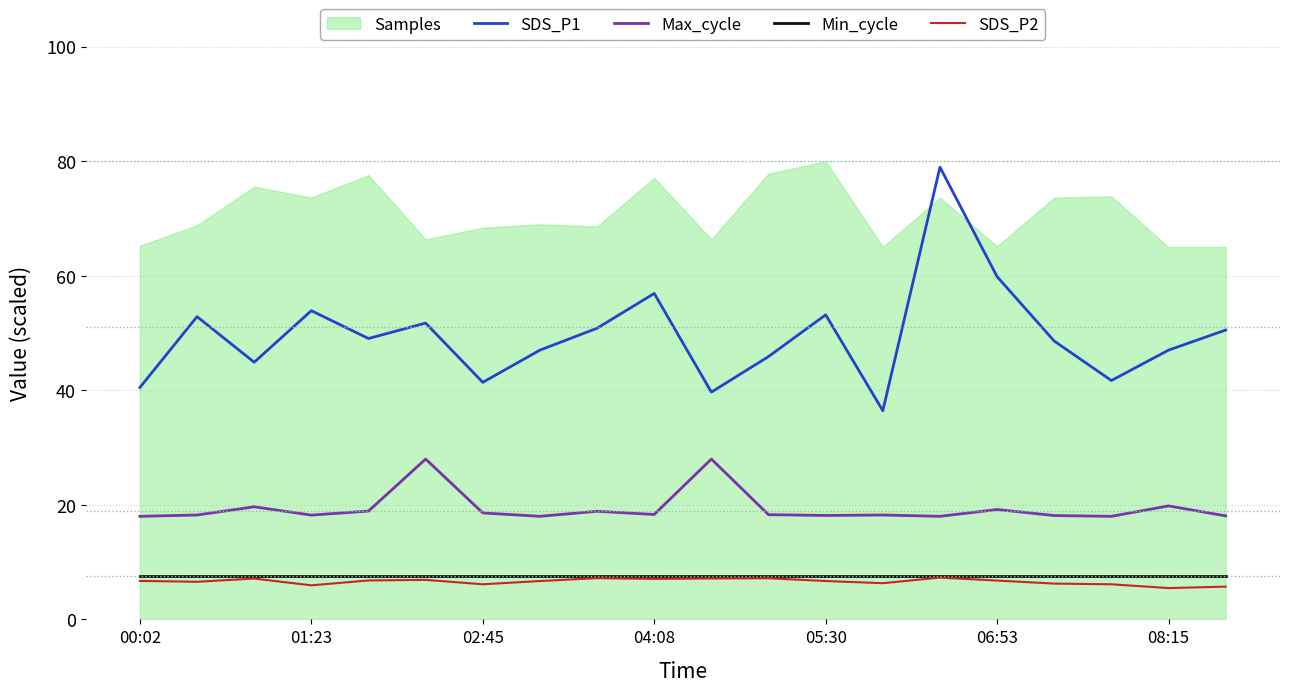

Reading right to left, transcribe all the data shown in this chart.

SDS_P1: 50.5	47.0	41.7	48.6	59.9	79.0	36.4	53.2	45.9	39.7	56.9	50.9	47.0	41.4	51.8	49.1	53.9	44.9	52.9	40.5
Max_cycle: 18.1	19.8	18.0	18.1	19.2	18.0	18.2	18.2	18.3	28.0	18.3	18.9	18.0	18.6	28.0	18.9	18.2	19.7	18.2	18.0
Min_cycle: 7.5	7.5	7.5	7.5	7.5	7.5	7.5	7.5	7.5	7.5	7.5	7.5	7.5	7.5	7.5	7.5	7.5	7.5	7.5	7.5
SDS_P2: 5.7	5.5	6.1	6.2	6.8	7.3	6.3	6.7	7.2	7.2	7.1	7.2	6.7	6.1	6.9	6.8	6.0	7.1	6.6	6.7